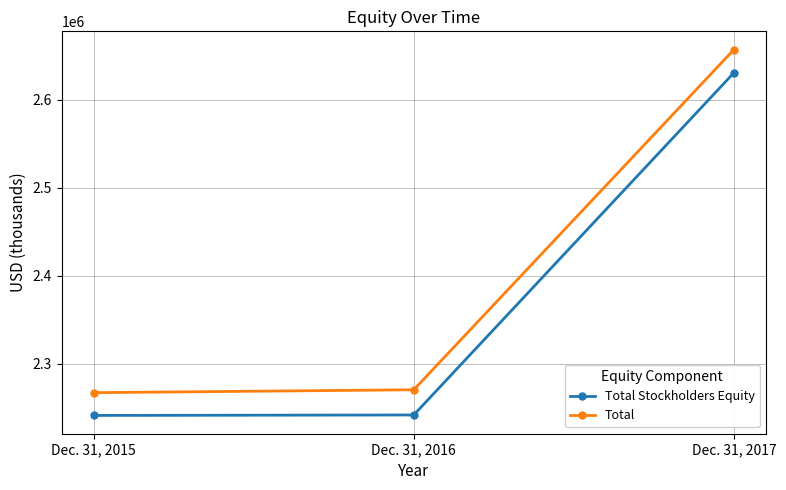

What value does the Total Stockholders Equity series have at Dec. 31, 2017?

2630491